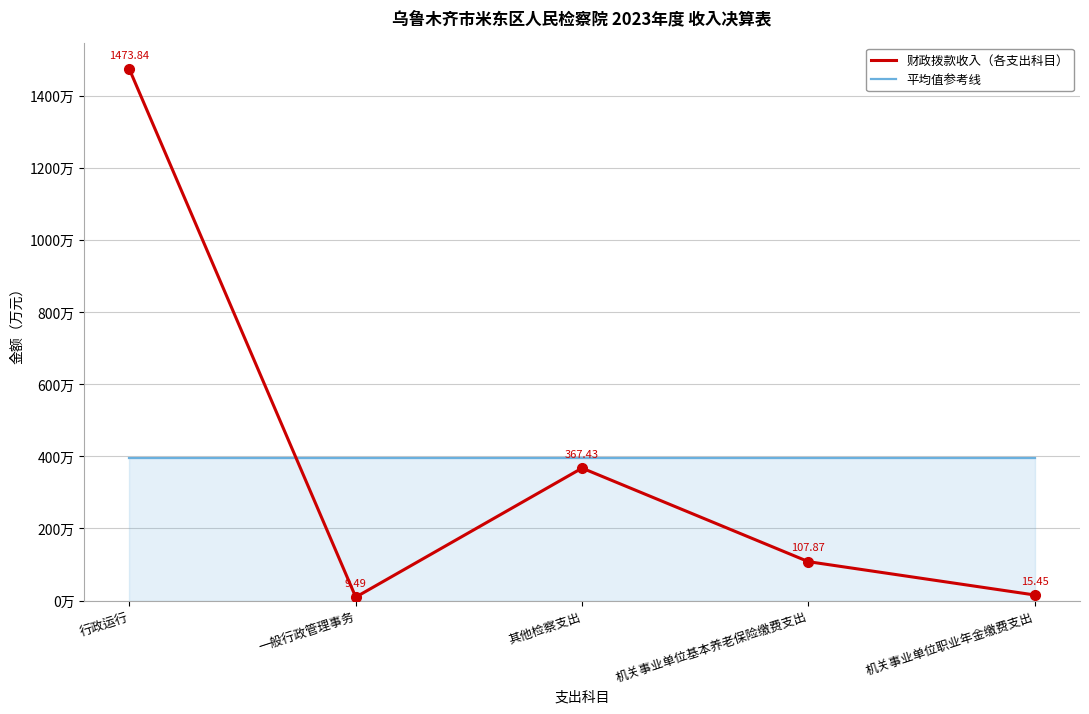

After their last crossing, which series has the higher values: 财政拨款收入（各支出科目） or 平均值参考线?

平均值参考线